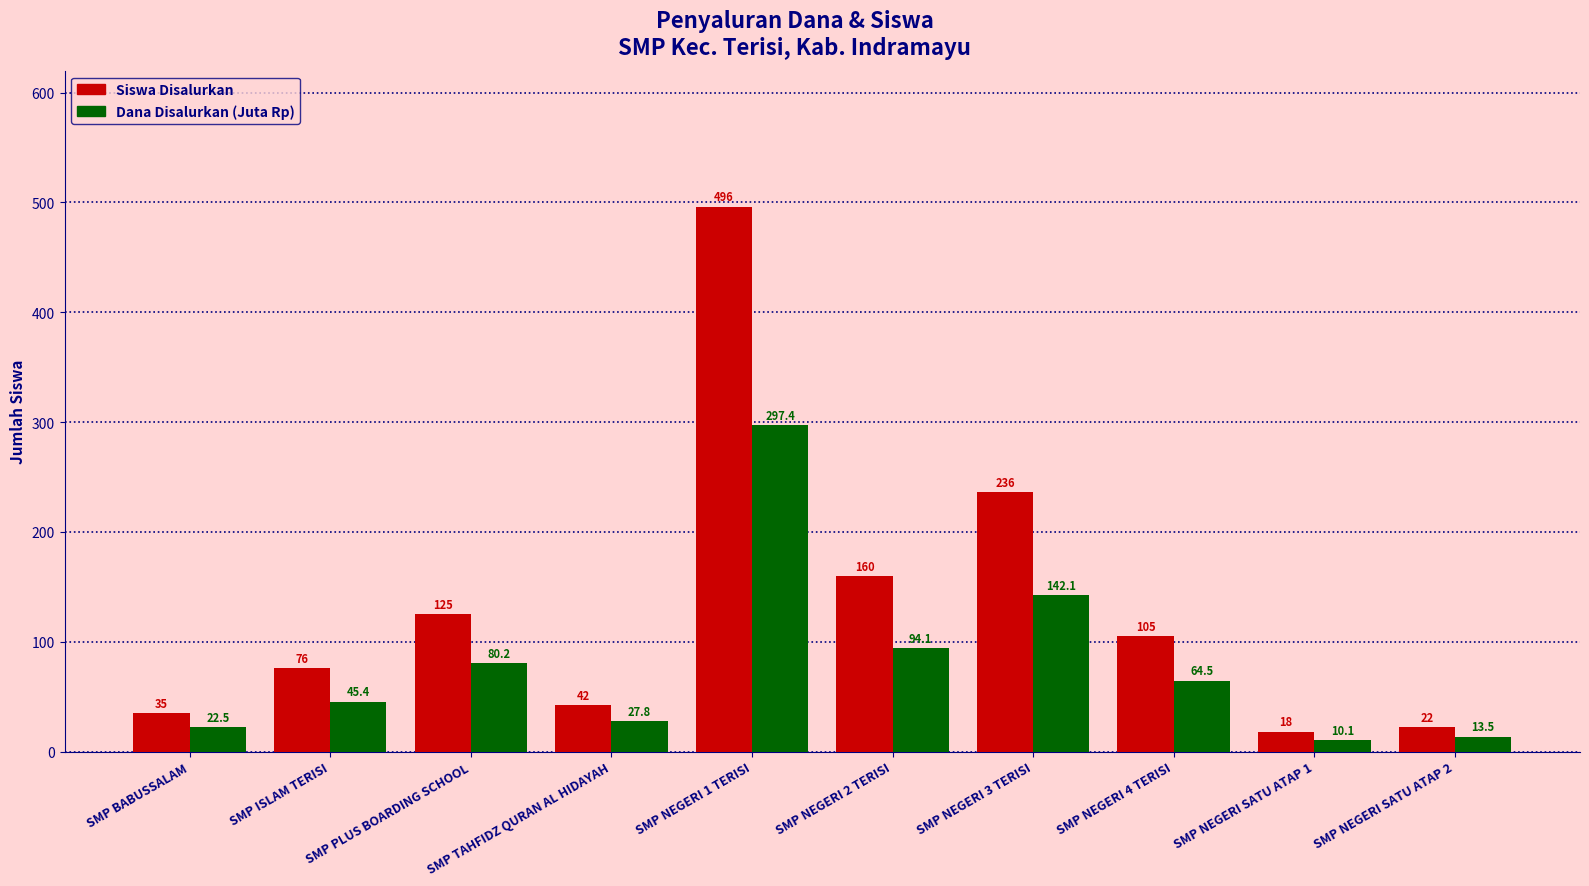

Does the chart contain any negative values?

No